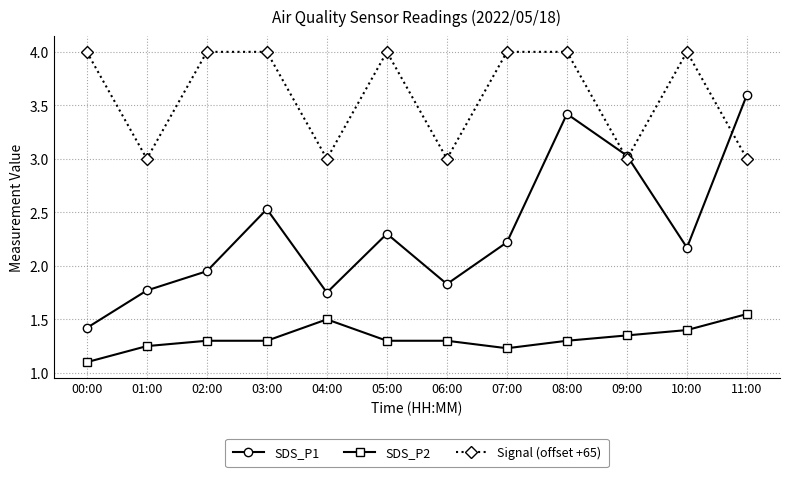

What are all the series names shown in the legend?

SDS_P1, SDS_P2, Signal (offset +65)